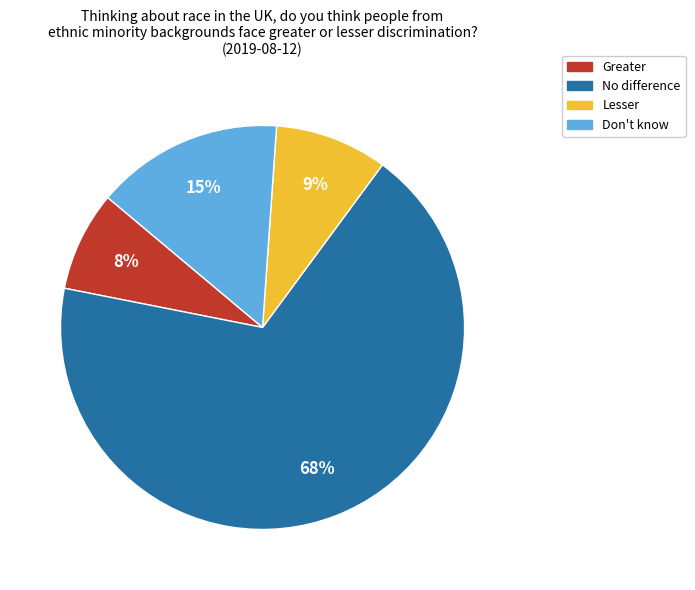

Count the number of slices in the pie.

4